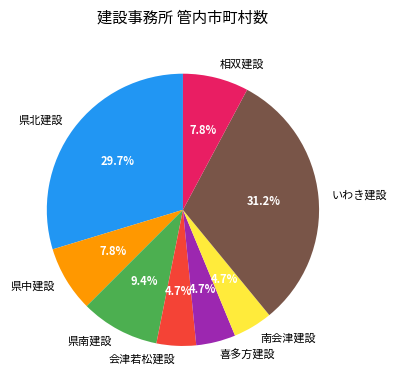

How many slices are in this pie chart?

8